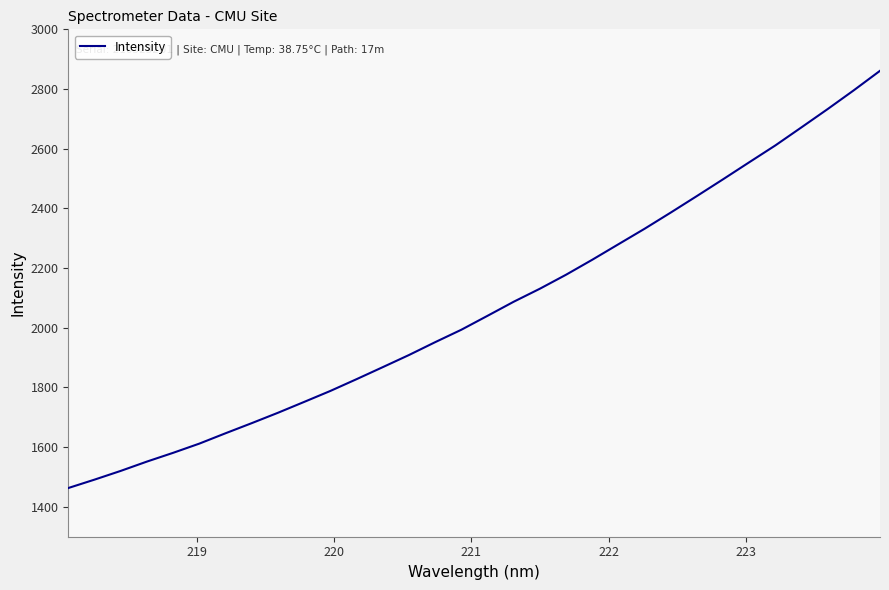

What is the greatest value displayed?

2861.0